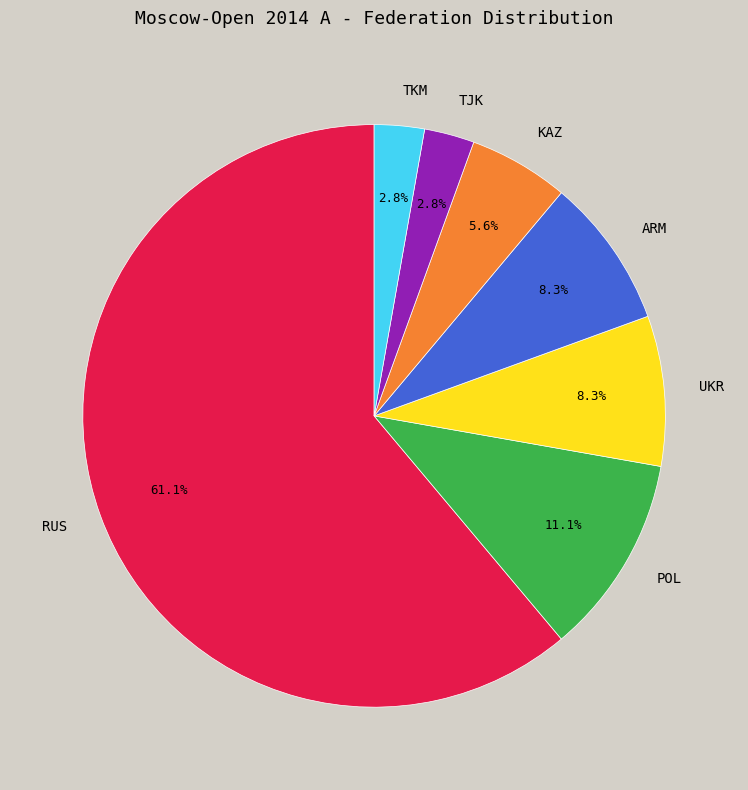

What portion of the pie excludes POL?

88.9%